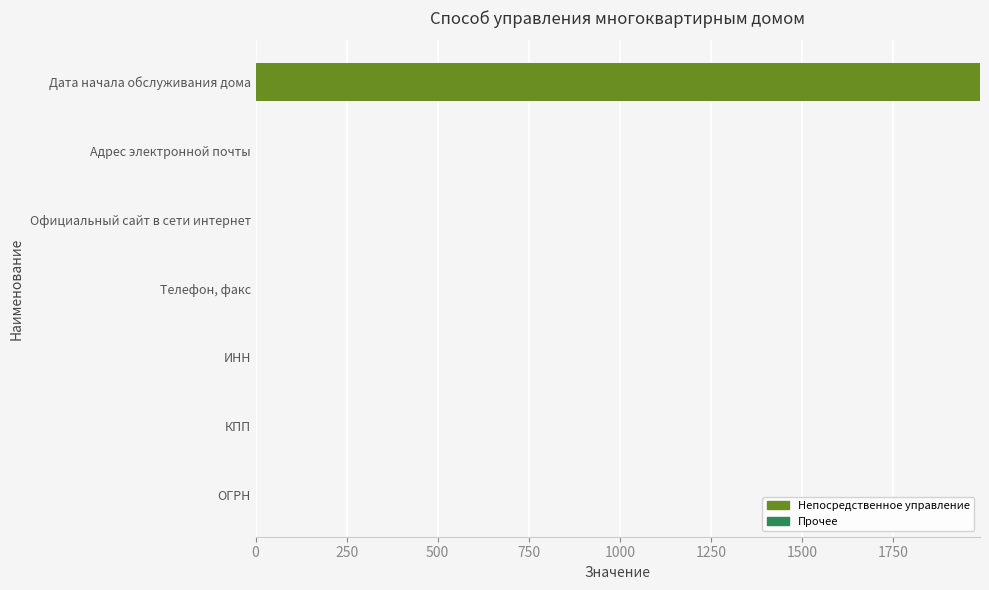

Does the chart contain stacked bars?

No